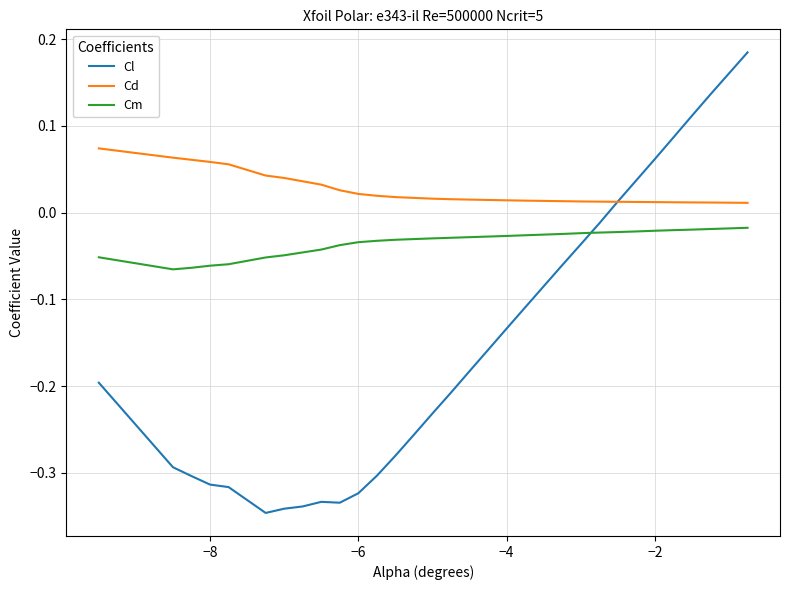

Does the chart display data point markers on the line(s)?

No